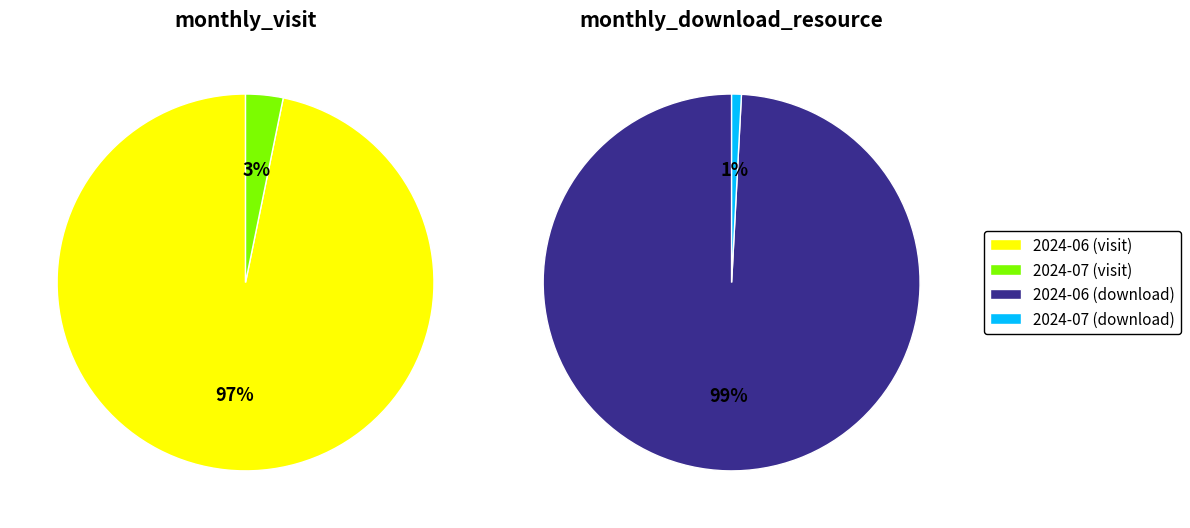

What is the difference between the highest and lowest values at 2024-06?

62